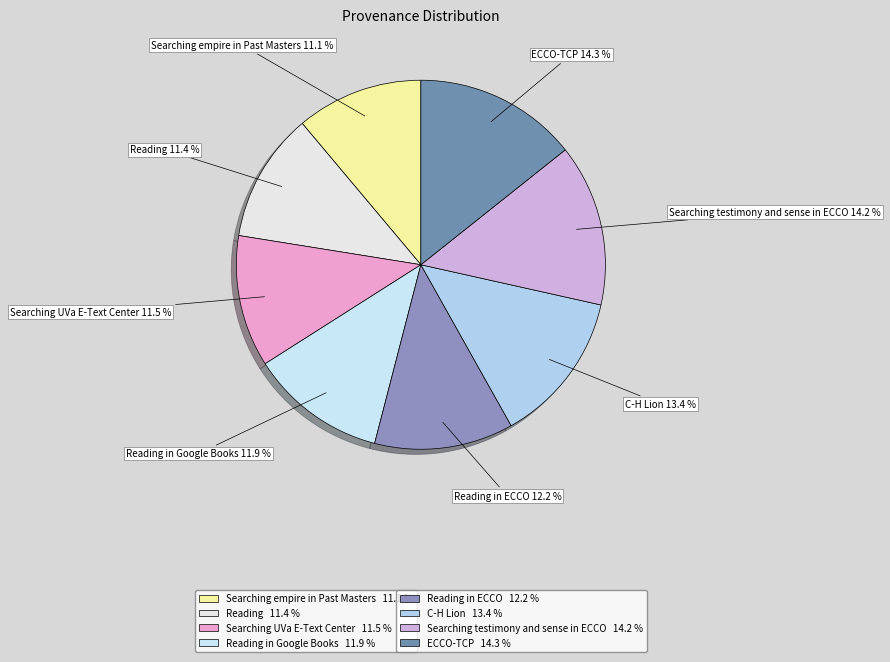

Is there any slice that represents more than half of the pie?

No